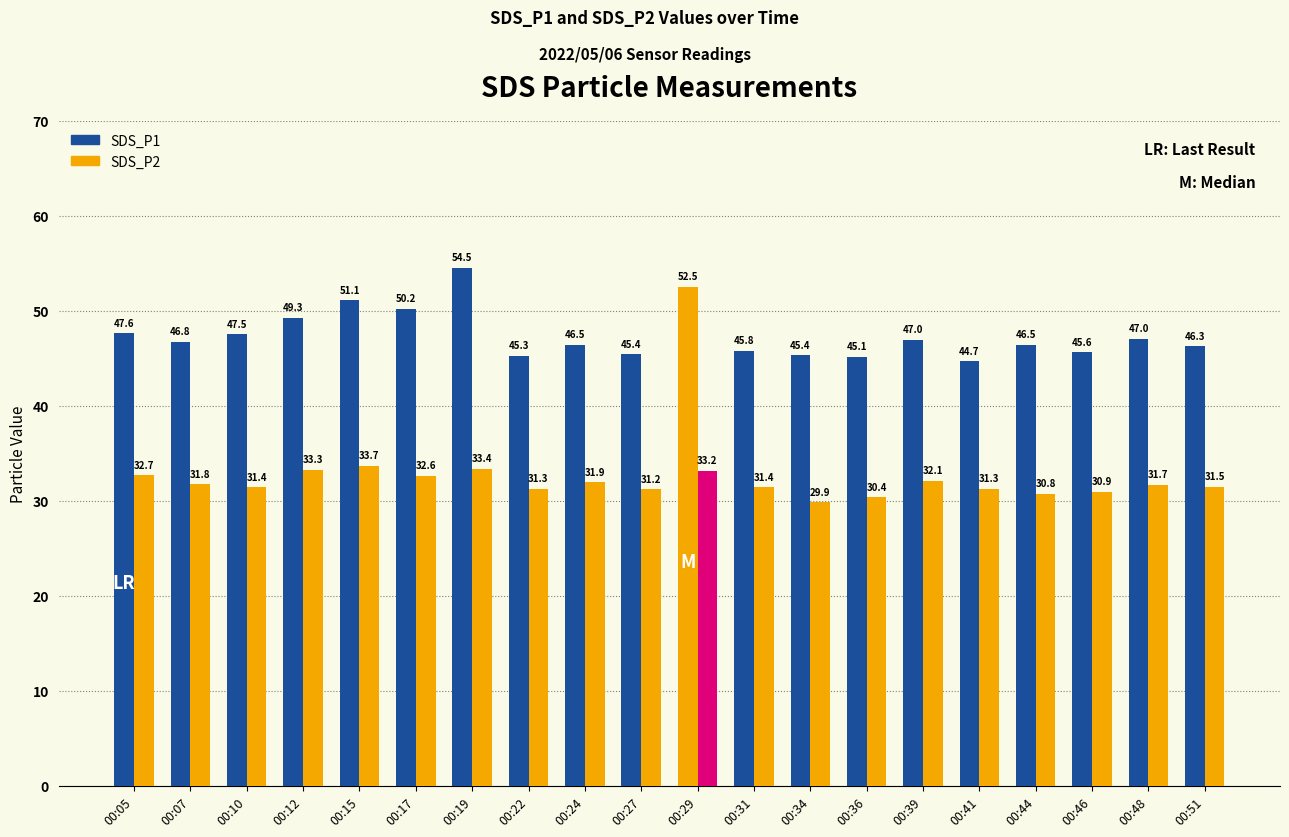

How many categories are shown in the chart?

20